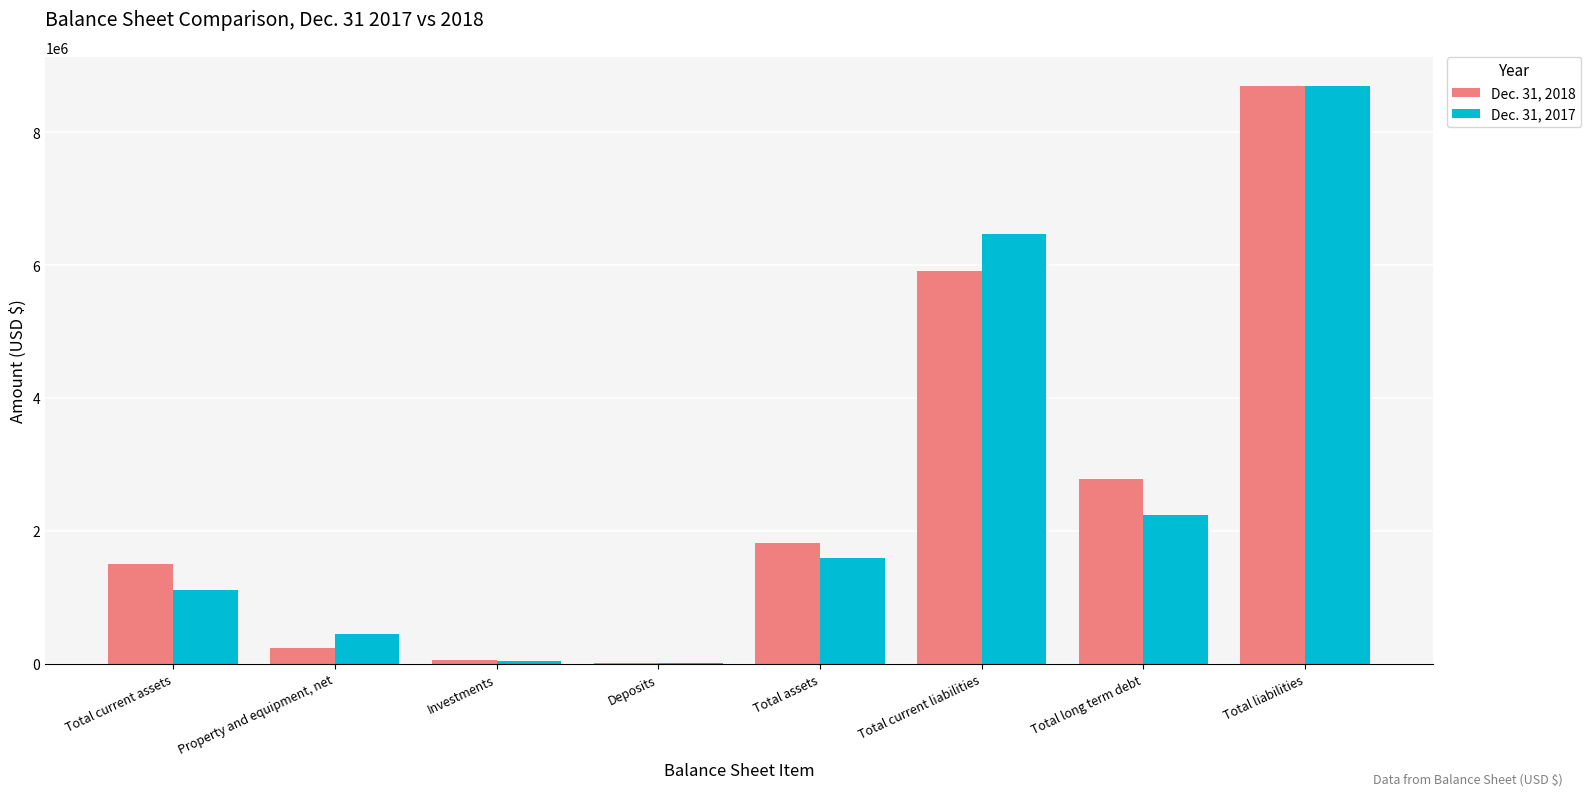

What is the highest value of the Dec. 31, 2017 series?

8698400